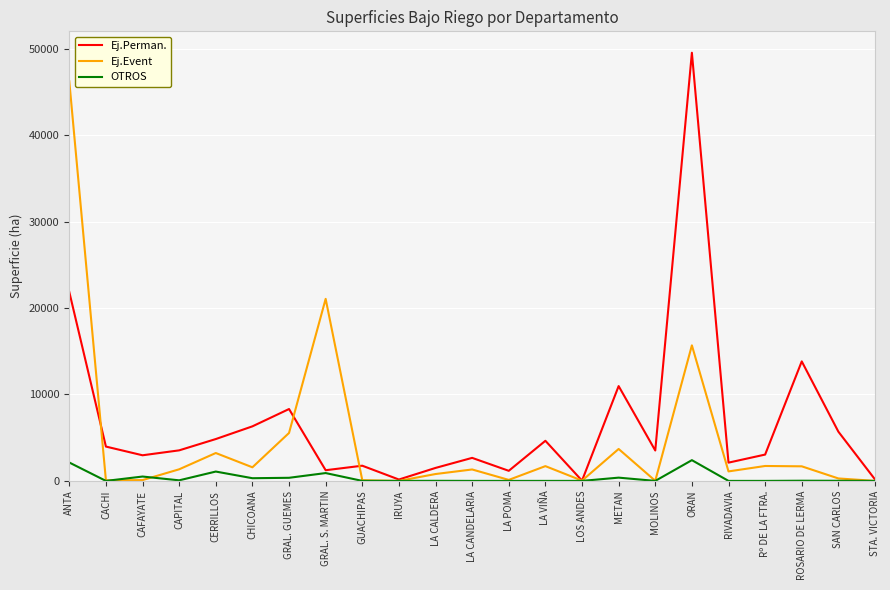

What value does the Ej.Event series have at MOLINOS?

10.8